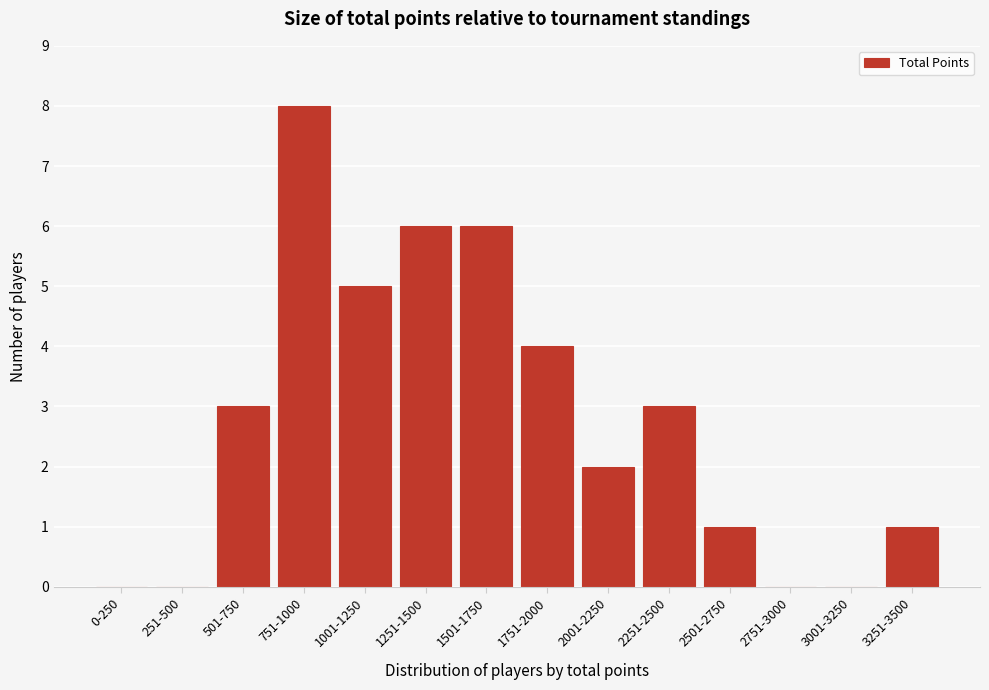

Reading left to right, extract all data points from this chart.

0-250=0	251-500=0	501-750=3	751-1000=8	1001-1250=5	1251-1500=6	1501-1750=6	1751-2000=4	2001-2250=2	2251-2500=3	2501-2750=1	2751-3000=0	3001-3250=0	3251-3500=1